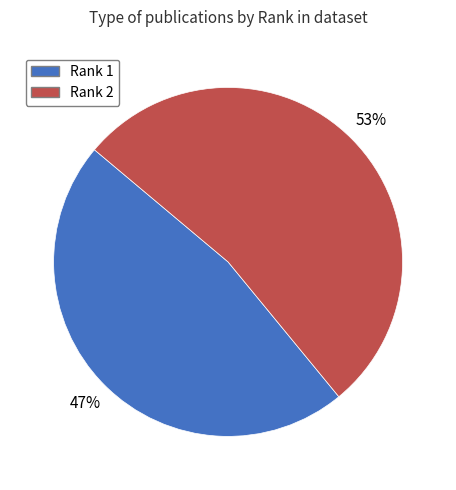

What percentage is the Rank 1 slice, to the nearest percent?

47%